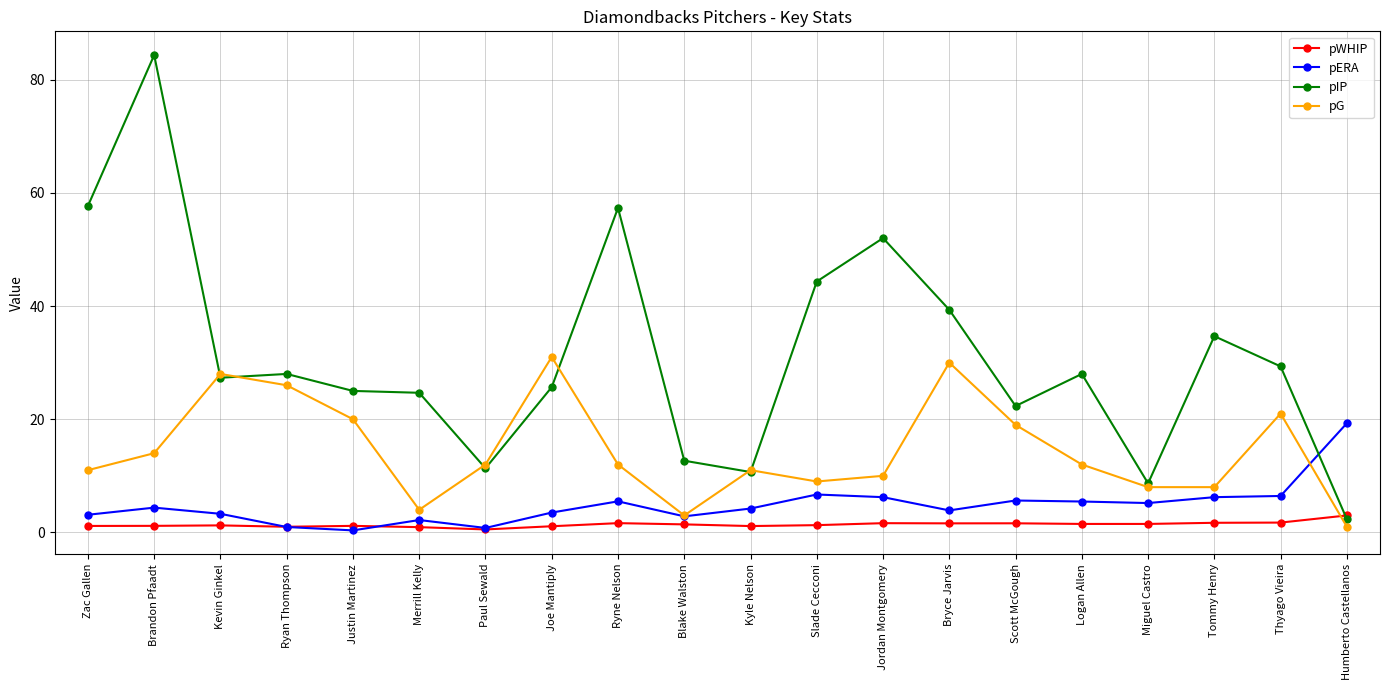

What is the maximum value shown in the chart?

84.3